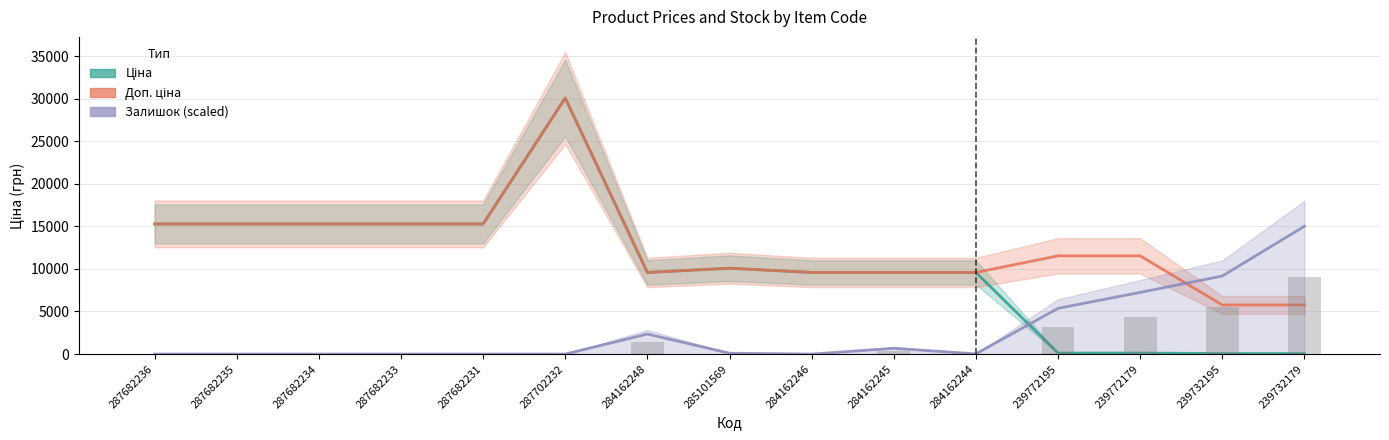

Are the bars horizontal?

No